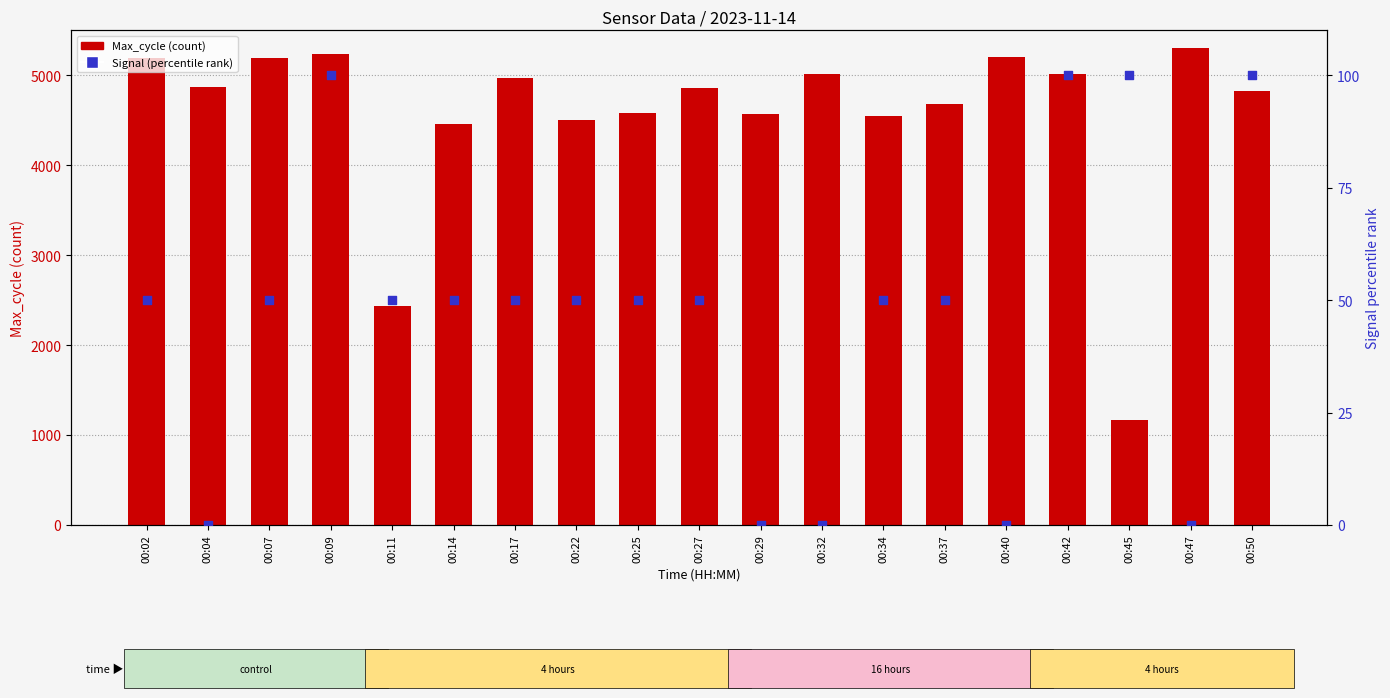

At how many categories does at least one series exceed 5020?

5